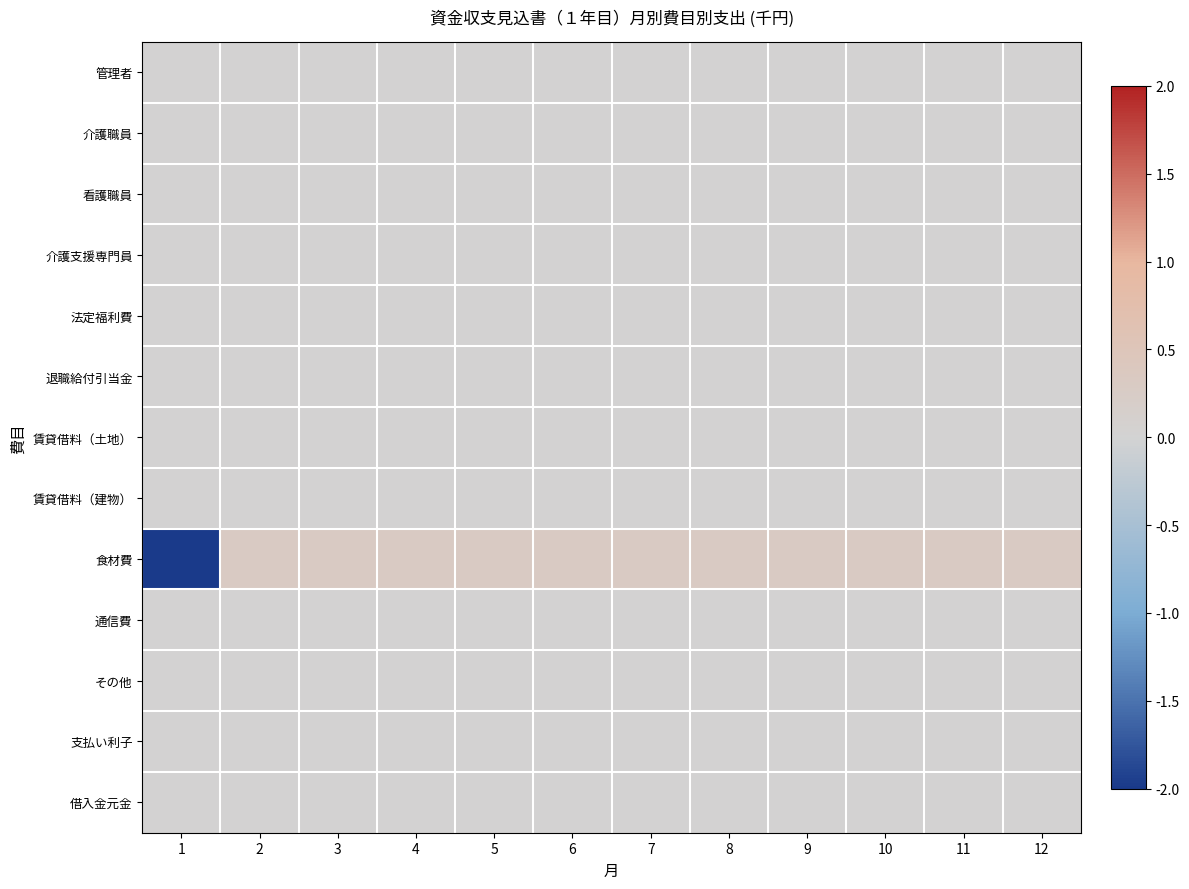

Reading left to right, extract all data points from this chart.

管理者: 1=0.0	2=0.0	3=0.0	4=0.0	5=0.0	6=0.0	7=0.0	8=0.0	9=0.0	10=0.0	11=0.0	12=0.0
介護職員: 1=0.0	2=0.0	3=0.0	4=0.0	5=0.0	6=0.0	7=0.0	8=0.0	9=0.0	10=0.0	11=0.0	12=0.0
看護職員: 1=0.0	2=0.0	3=0.0	4=0.0	5=0.0	6=0.0	7=0.0	8=0.0	9=0.0	10=0.0	11=0.0	12=0.0
介護支援専門員: 1=0.0	2=0.0	3=0.0	4=0.0	5=0.0	6=0.0	7=0.0	8=0.0	9=0.0	10=0.0	11=0.0	12=0.0
法定福利費: 1=0.0	2=0.0	3=0.0	4=0.0	5=0.0	6=0.0	7=0.0	8=0.0	9=0.0	10=0.0	11=0.0	12=0.0
退職給付引当金: 1=0.0	2=0.0	3=0.0	4=0.0	5=0.0	6=0.0	7=0.0	8=0.0	9=0.0	10=0.0	11=0.0	12=0.0
賃貸借料（土地）: 1=0.0	2=0.0	3=0.0	4=0.0	5=0.0	6=0.0	7=0.0	8=0.0	9=0.0	10=0.0	11=0.0	12=0.0
賃貸借料（建物）: 1=0.0	2=0.0	3=0.0	4=0.0	5=0.0	6=0.0	7=0.0	8=0.0	9=0.0	10=0.0	11=0.0	12=0.0
食材費: 1=-2.0	2=0.3	3=0.3	4=0.3	5=0.3	6=0.3	7=0.3	8=0.3	9=0.3	10=0.3	11=0.3	12=0.3
通信費: 1=0.0	2=0.0	3=0.0	4=0.0	5=0.0	6=0.0	7=0.0	8=0.0	9=0.0	10=0.0	11=0.0	12=0.0
その他: 1=0.0	2=0.0	3=0.0	4=0.0	5=0.0	6=0.0	7=0.0	8=0.0	9=0.0	10=0.0	11=0.0	12=0.0
支払い利子: 1=0.0	2=0.0	3=0.0	4=0.0	5=0.0	6=0.0	7=0.0	8=0.0	9=0.0	10=0.0	11=0.0	12=0.0
借入金元金: 1=0.0	2=0.0	3=0.0	4=0.0	5=0.0	6=0.0	7=0.0	8=0.0	9=0.0	10=0.0	11=0.0	12=0.0